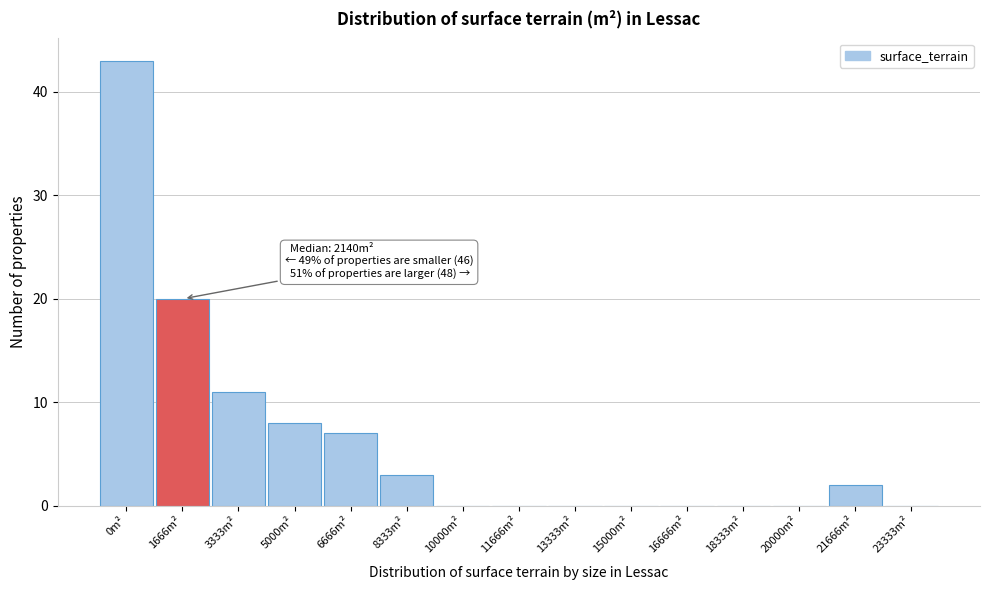

Reading left to right, list all the values displayed in this chart.

0m²=43	1666m²=20	3333m²=11	5000m²=8	6666m²=7	8333m²=3	10000m²=0	11666m²=0	13333m²=0	15000m²=0	16666m²=0	18333m²=0	20000m²=0	21666m²=2	23333m²=0